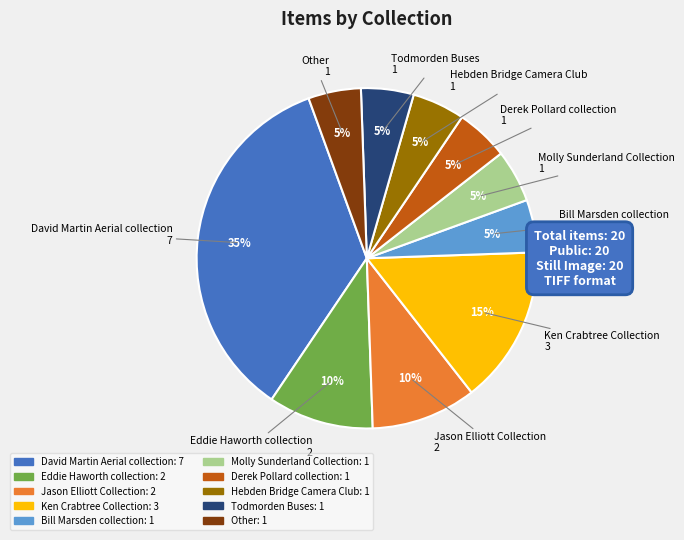

How many segments does this pie chart have?

10